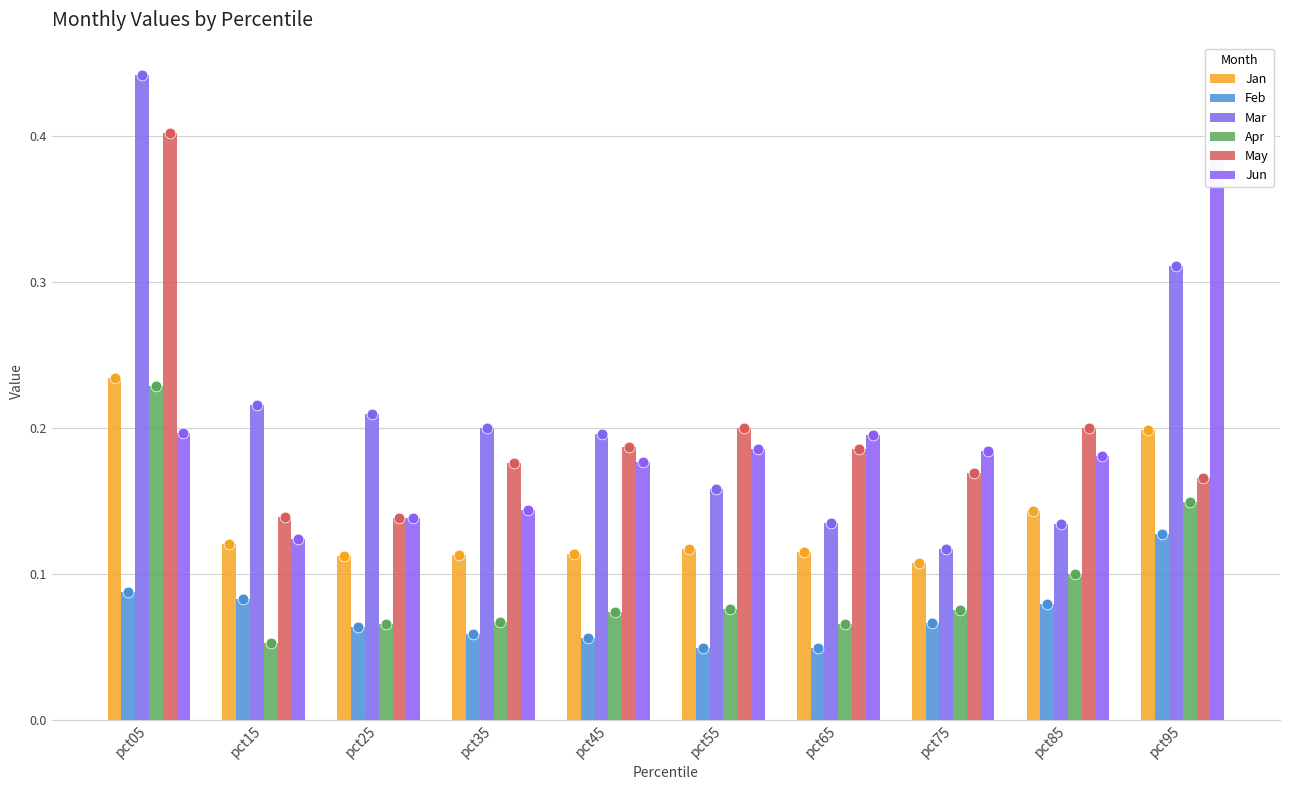

What are all the series names shown in the legend?

Jan, Feb, Mar, Apr, May, Jun